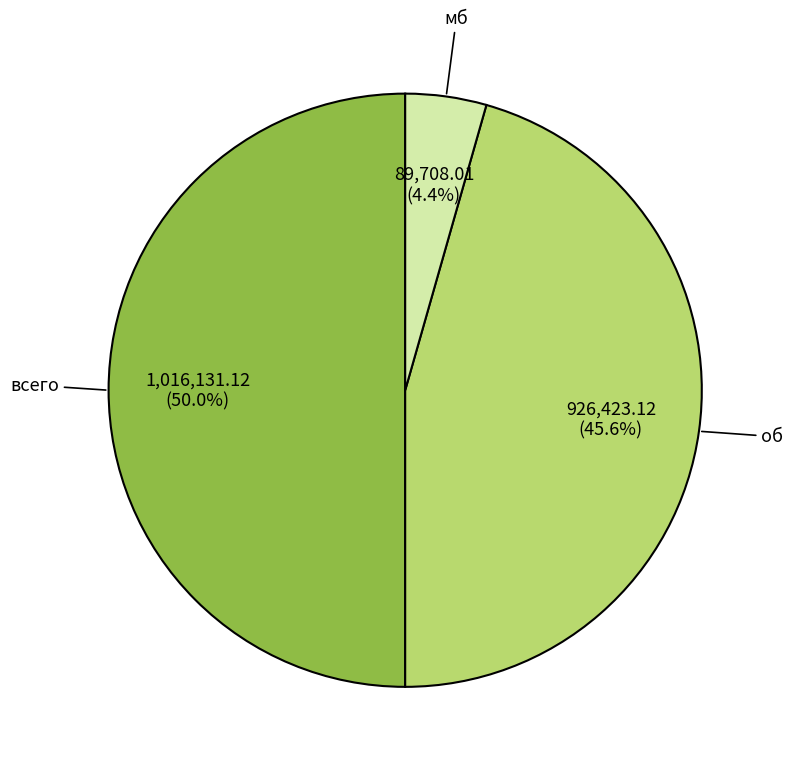

Between об and всего, which is larger?

всего